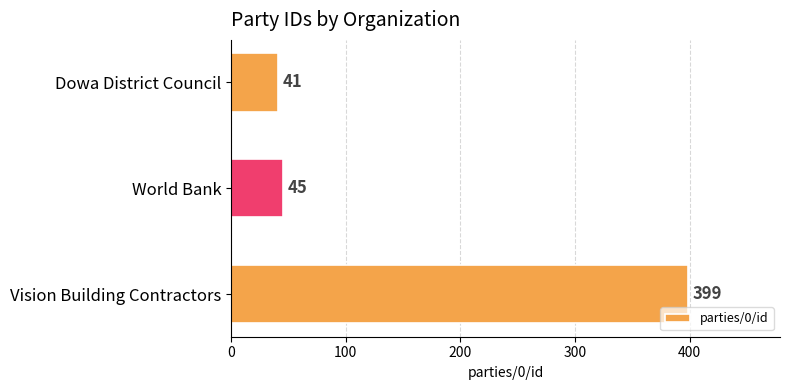

At which label is the value closest to 220?

World Bank